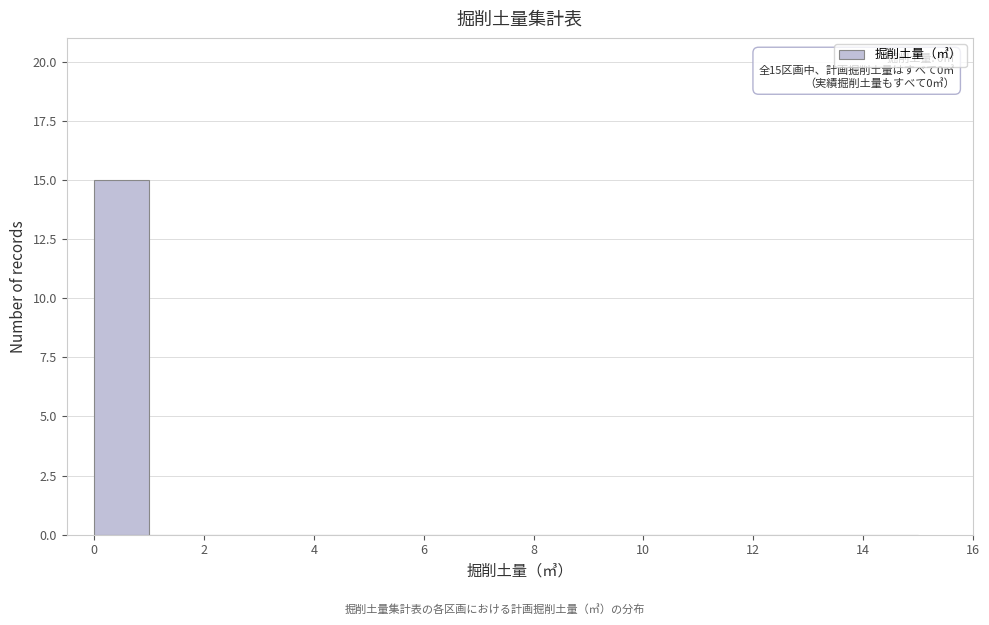

Over which range of the x-axis is the bar tallest?

0 to 1